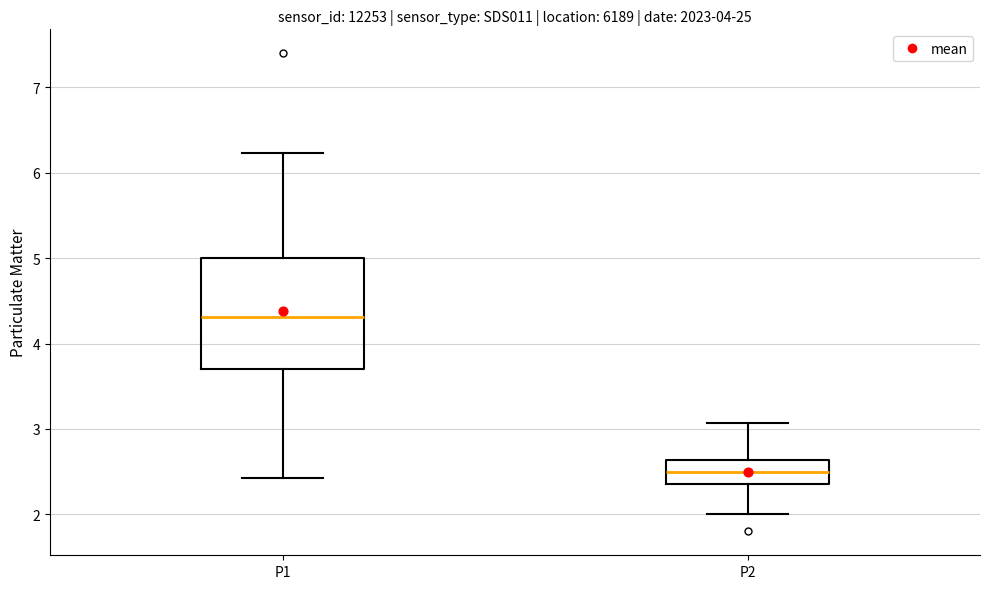

Where is the lower edge of the box for P2 on the y-axis? The values are not printed on the chart, so give them approximately, as read against the axis.

2.4